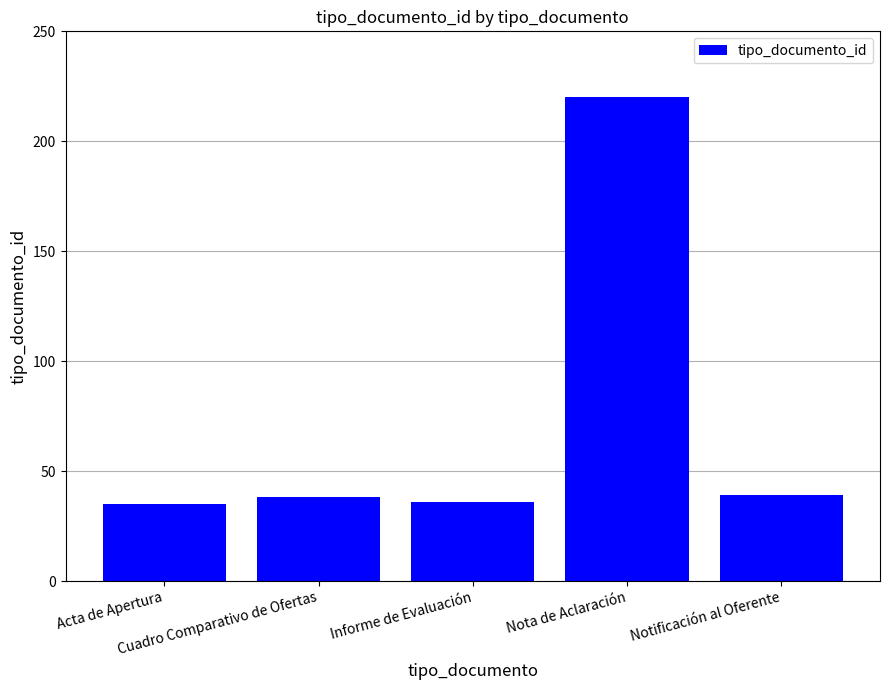

What is the value of the 3rd bar from the left?

36